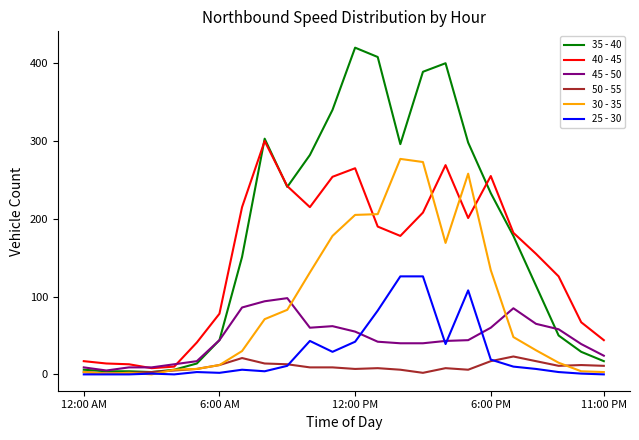

What are all the series names shown in the legend?

35 - 40, 40 - 45, 45 - 50, 50 - 55, 30 - 35, 25 - 30